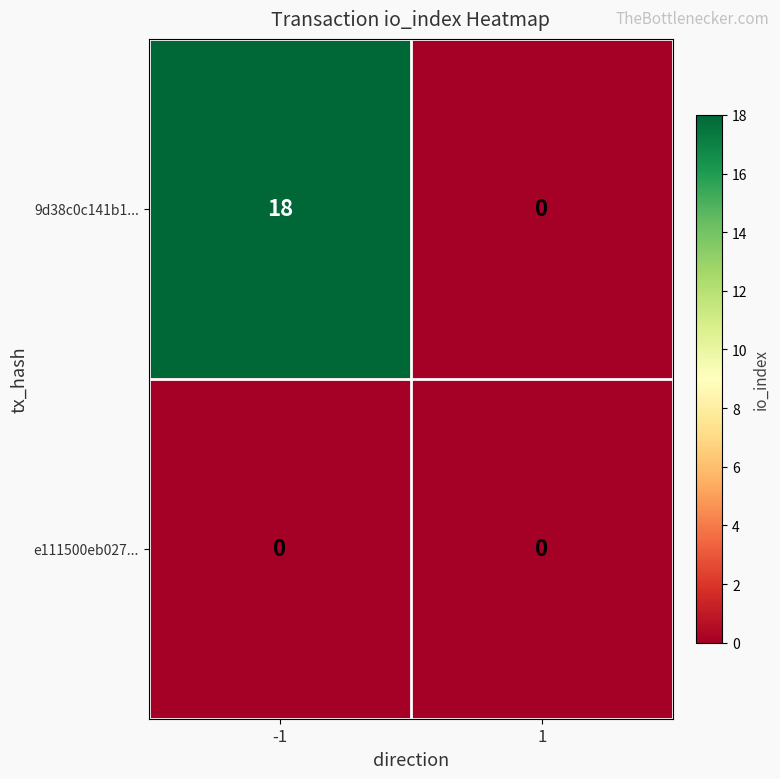

Reading left to right, list all the values displayed in this chart.

9d38c0c141b1...: -1=18	1=0
e111500eb027...: -1=0	1=0